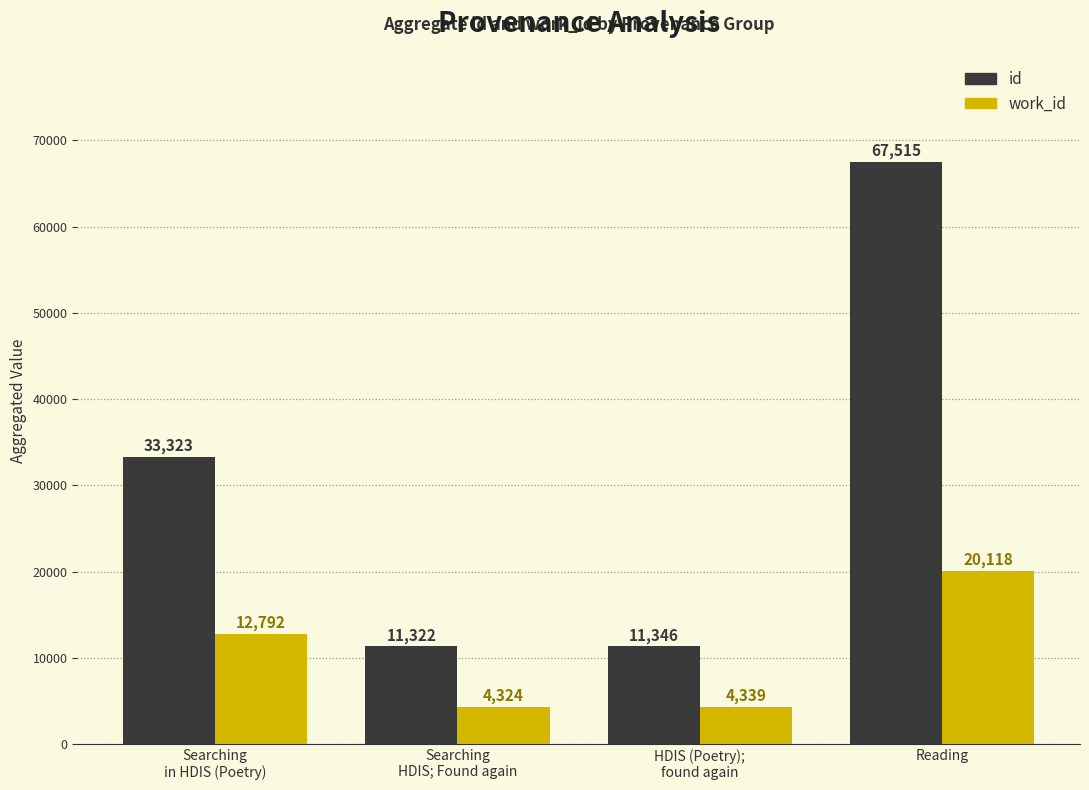

The id series shows 6961 at Searching
HDIS; Found again. True or false?

False